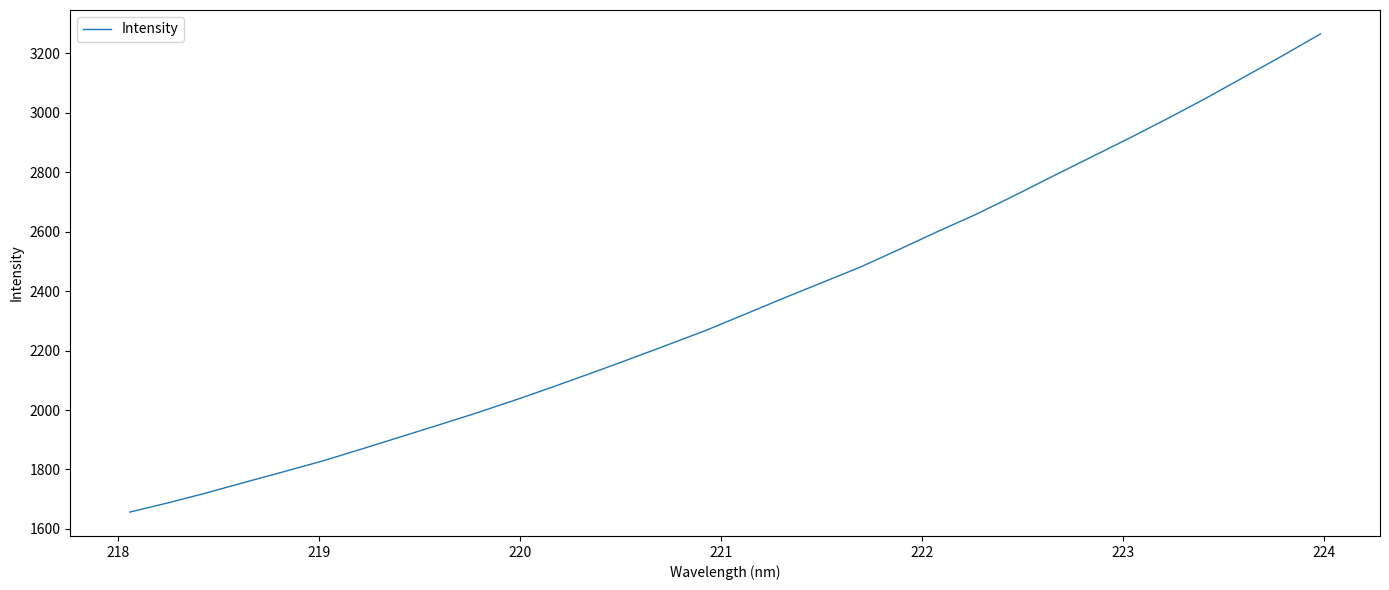

What is the minimum value shown in the chart?

1656.9